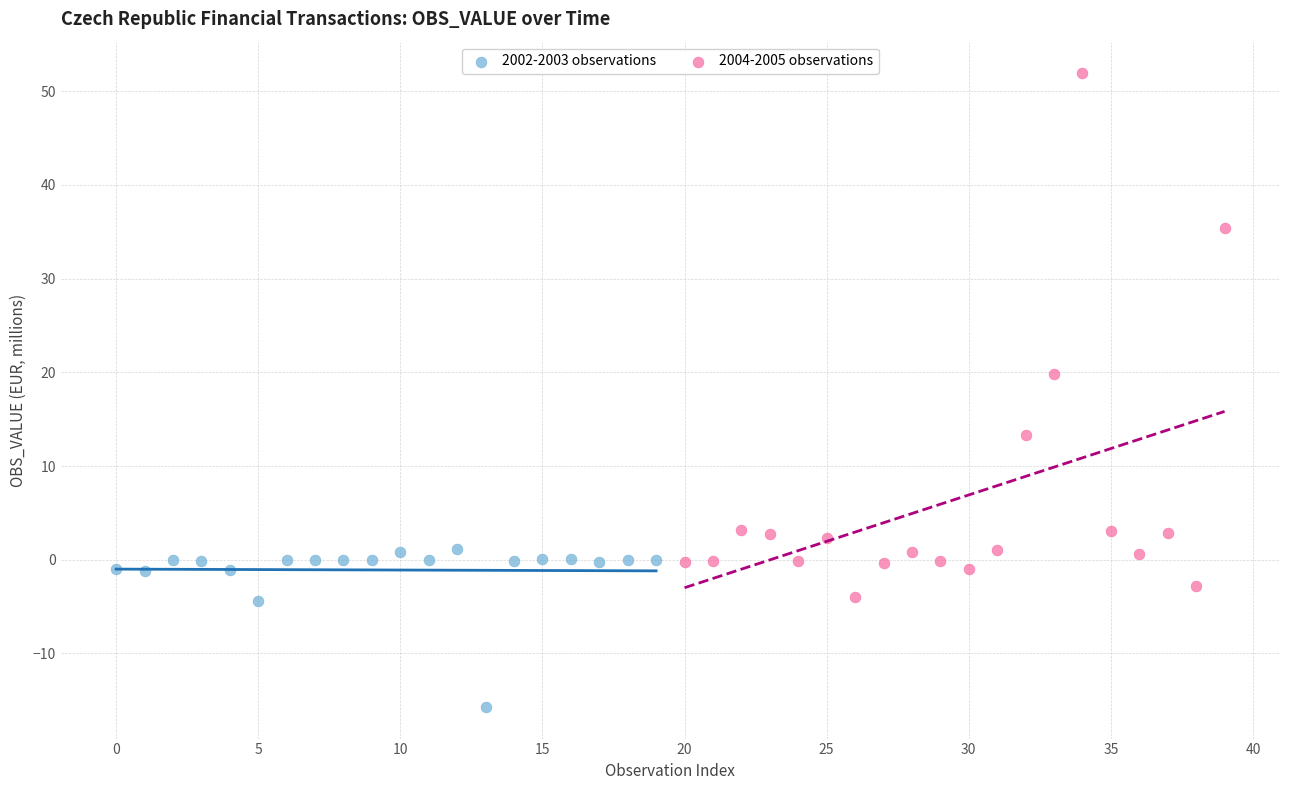

Which series has the widest spread of Y values?

2004-2005 observations